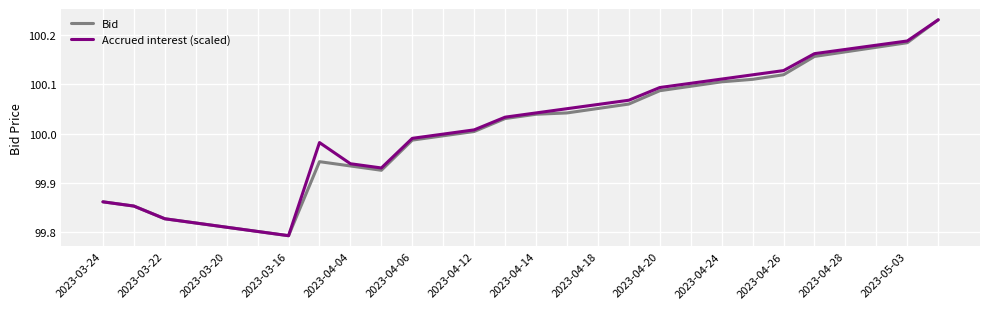

Is this an area chart (filled region under the line)?

No